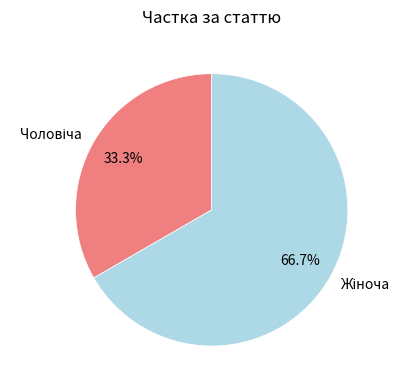

Does any single category account for the majority?

Yes